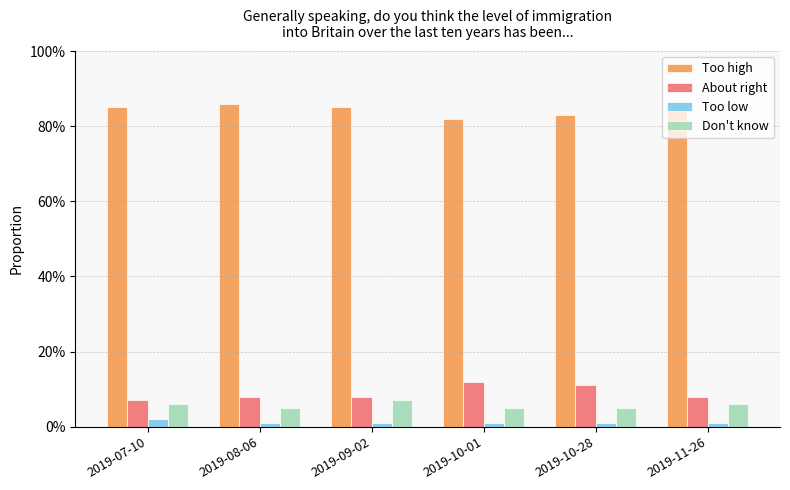

Does the chart contain any negative values?

No